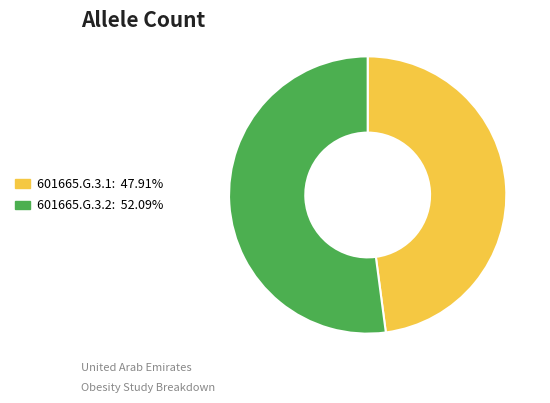

Count the number of slices in the pie.

2